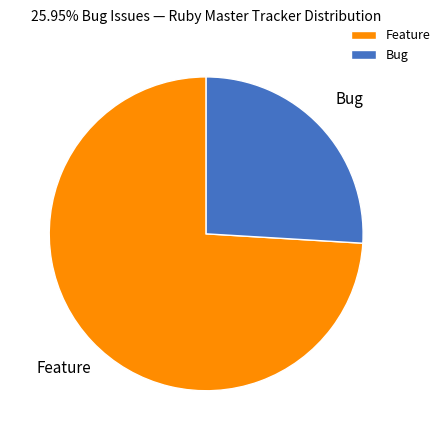

Does any single category account for the majority?

Yes